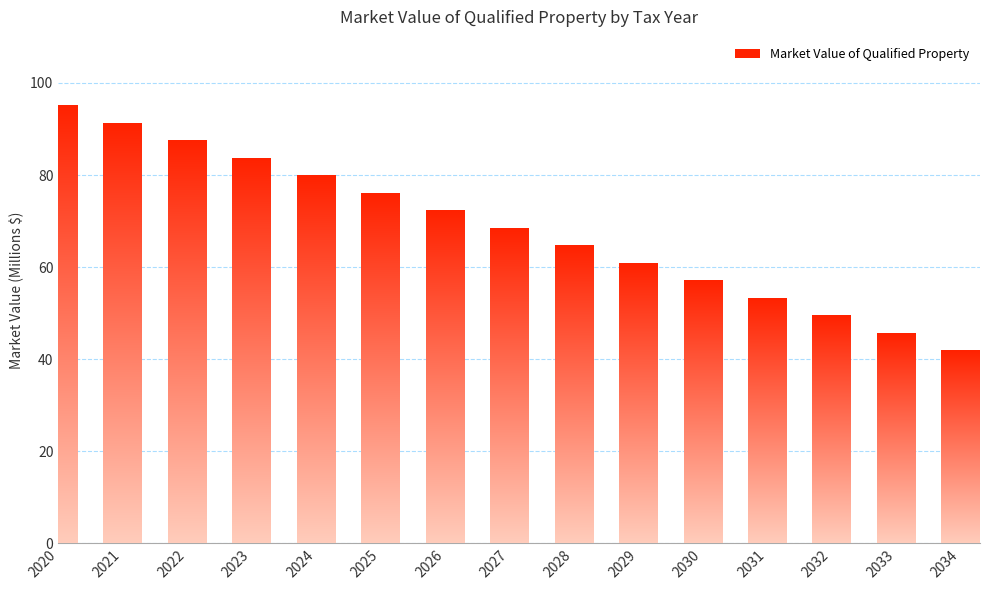

Rank the categories by value from lowest to highest.

2034, 2033, 2032, 2031, 2030, 2029, 2028, 2027, 2026, 2025, 2024, 2023, 2022, 2021, 2020